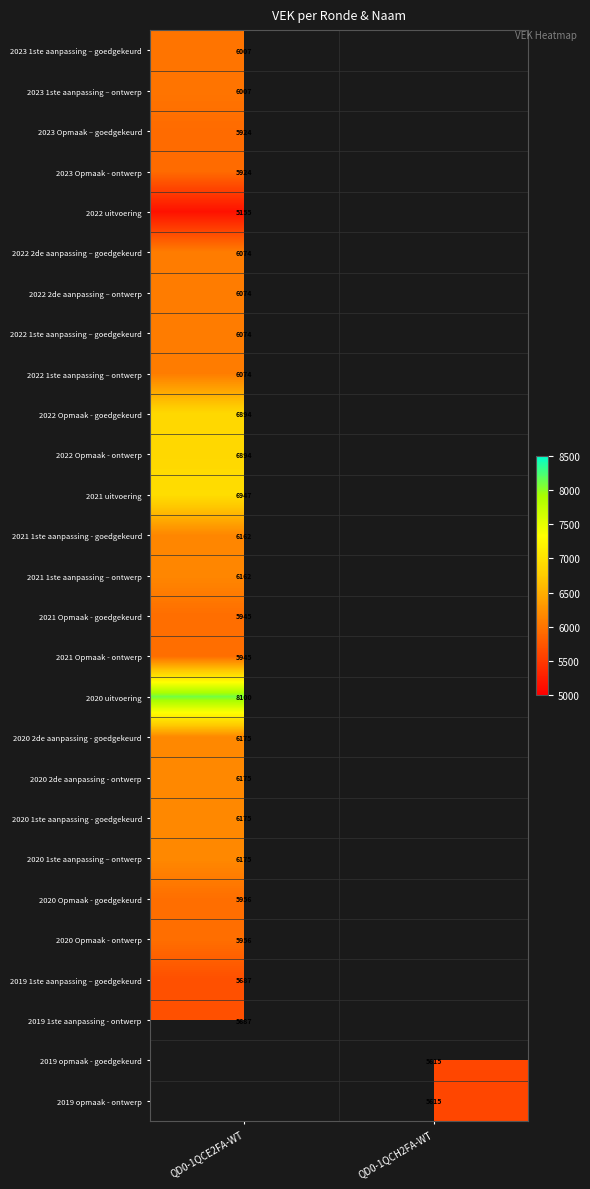

The 2022 2de aanpassing – ontwerp series shows 6074 at QD0-1QCE2FA-WT. True or false?

True